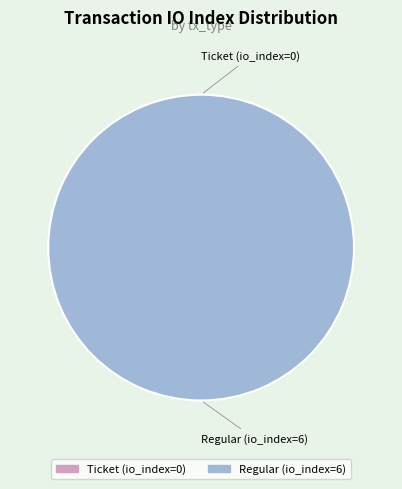

How many segments does this pie chart have?

2